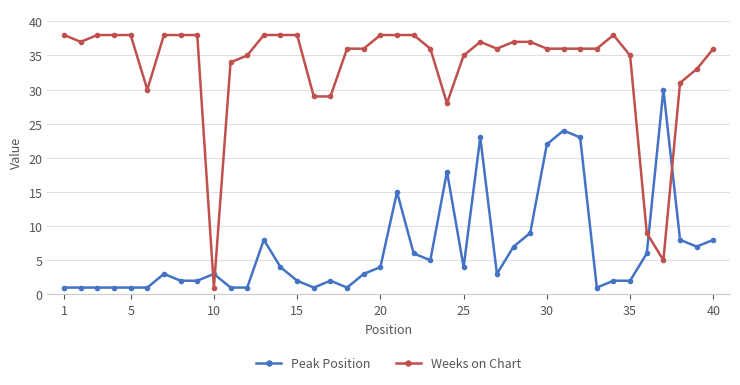

Does the chart display data point markers on the line(s)?

Yes